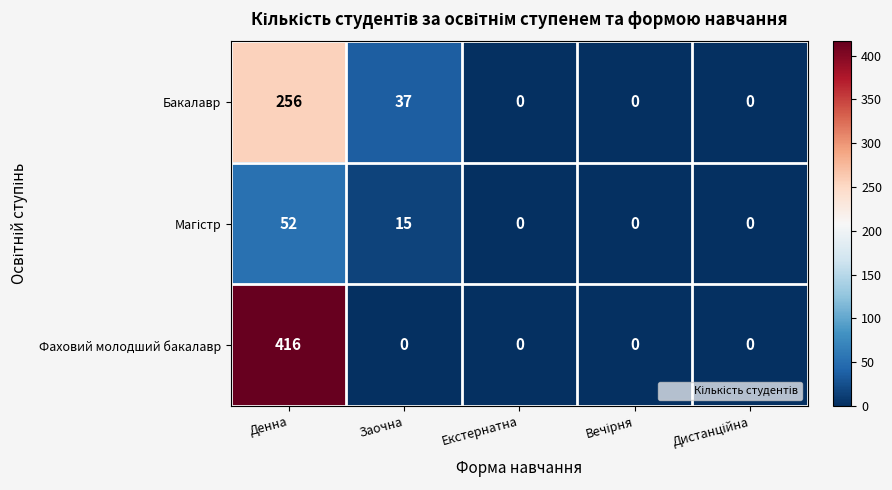

The value of Бакалавр at Заочна is 37. True or false?

True